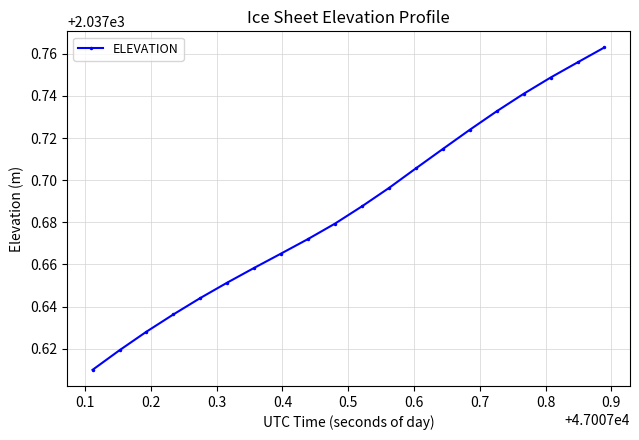

What is the sum of all values?

40753.7